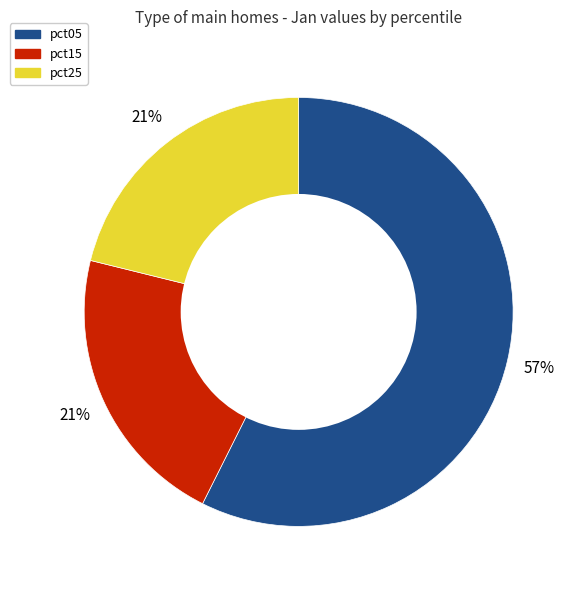

How many segments does this pie chart have?

3